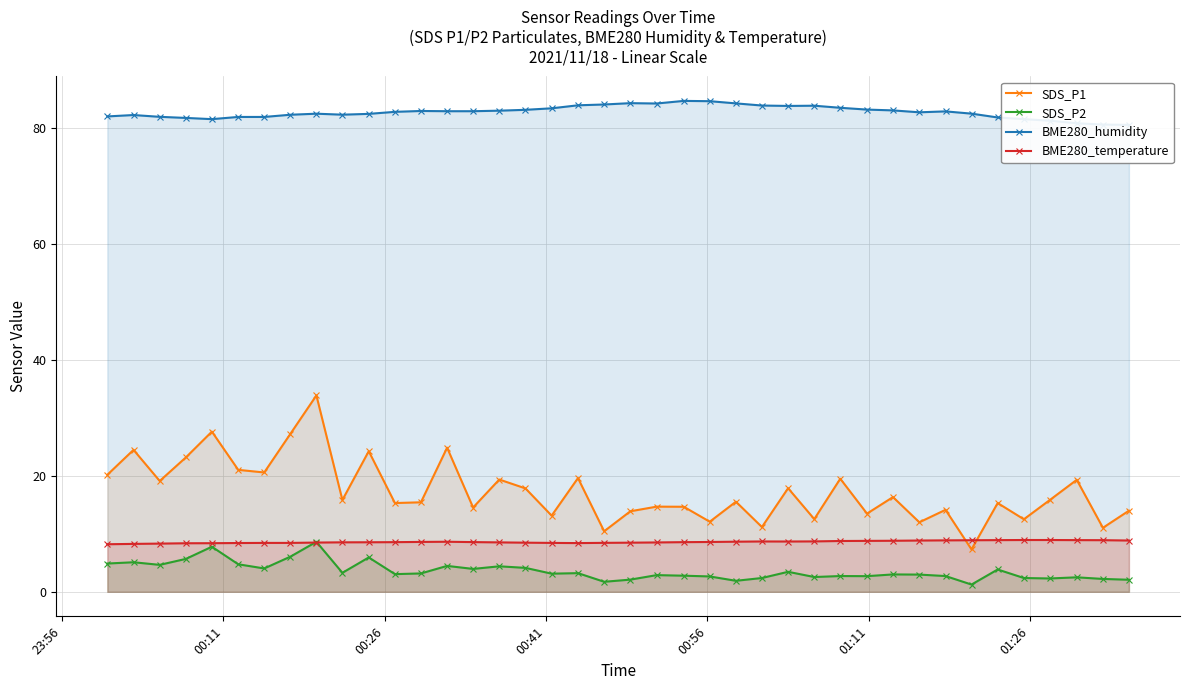

What is the highest value of the SDS_P2 series?

8.6